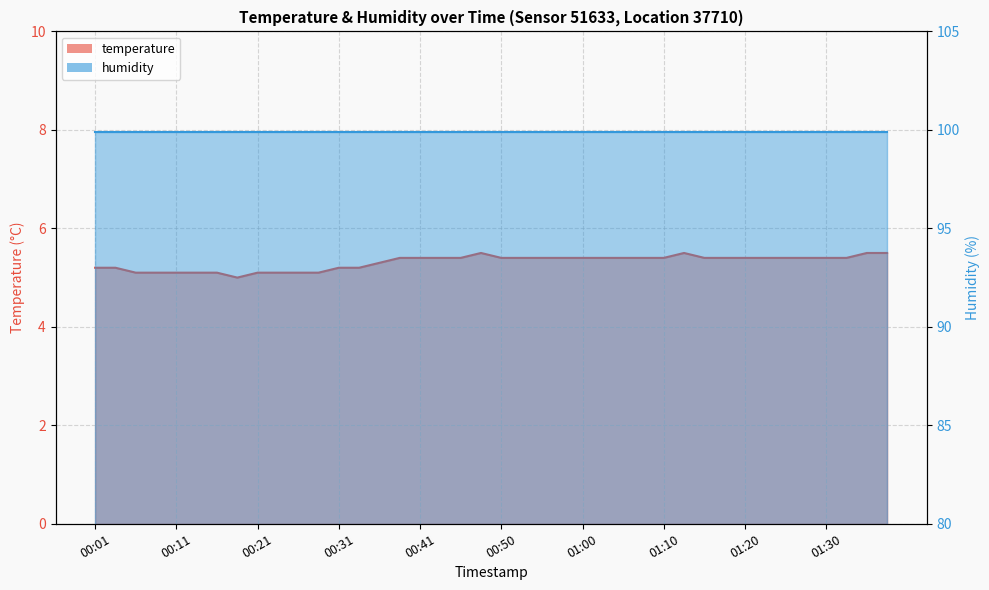

Reading left to right, transcribe all the data shown in this chart.

00:01=5.2	00:03=5.2	00:06=5.1	00:08=5.1	00:11=5.1	00:13=5.1	00:16=5.1	00:18=5.0	00:21=5.1	00:23=5.1	00:26=5.1	00:28=5.1	00:31=5.2	00:33=5.2	00:36=5.3	00:38=5.4	00:41=5.4	00:43=5.4	00:46=5.4	00:48=5.5	00:50=5.4	00:53=5.4	00:55=5.4	00:58=5.4	01:00=5.4	01:03=5.4	01:05=5.4	01:08=5.4	01:10=5.4	01:12=5.5	01:15=5.4	01:17=5.4	01:20=5.4	01:22=5.4	01:25=5.4	01:27=5.4	01:30=5.4	01:32=5.4	01:34=5.5	01:37=5.5